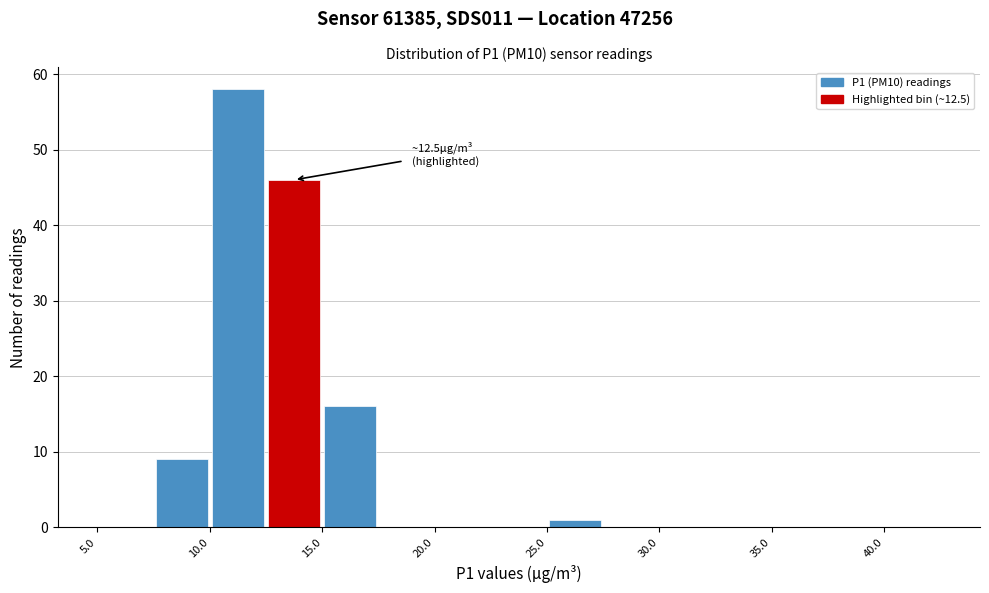

Which range on the x-axis has the tallest bar?

10.0 to 12.5